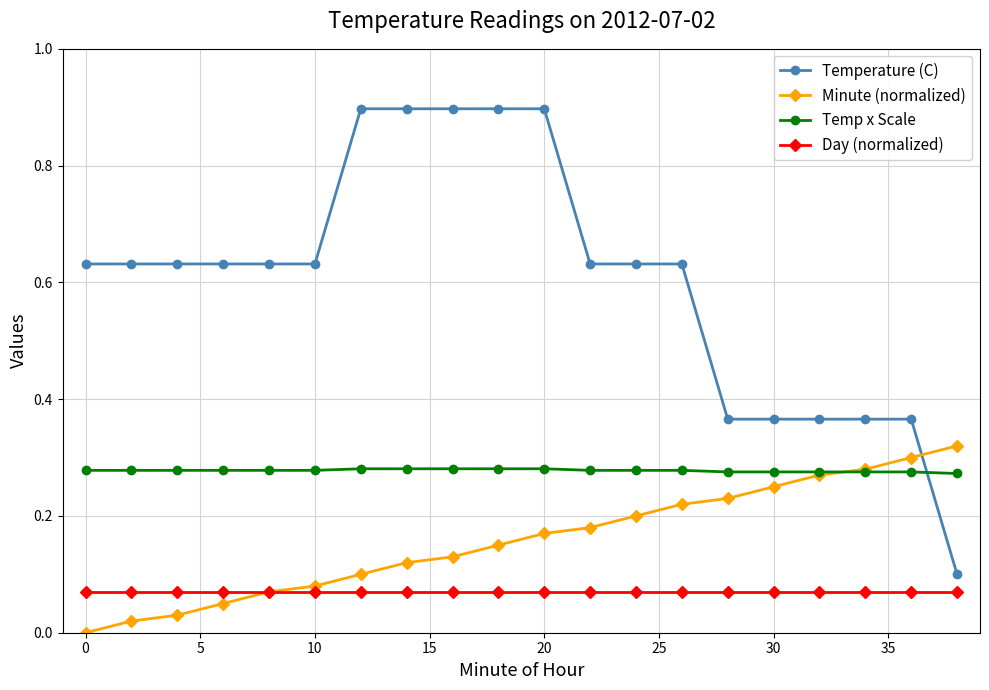

List the series in order of their overall mean, highest first.

Temperature (C), Temp x Scale, Minute (normalized), Day (normalized)